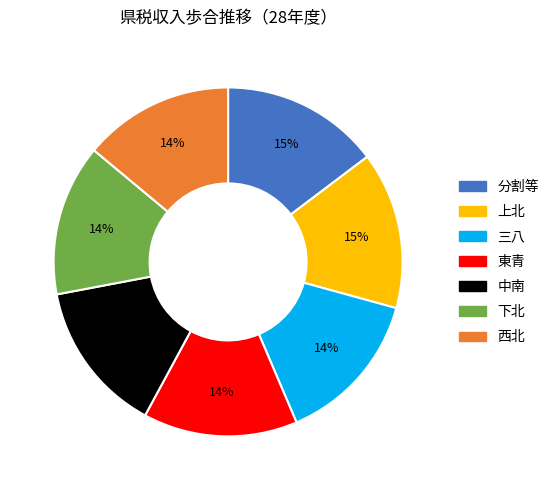

Is there a majority slice in this chart?

No